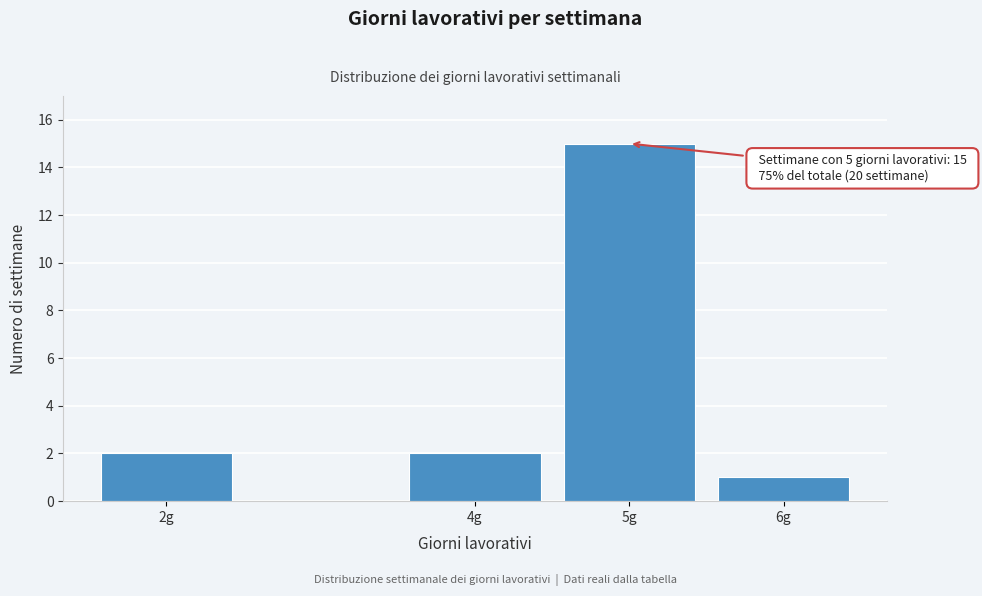

Reading left to right, what are all the values shown in this chart?

2g=2	4g=2	5g=15	6g=1